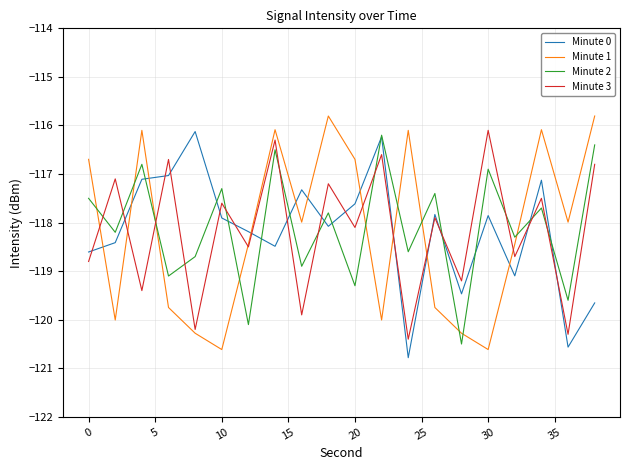

True or false: Minute 1 and Minute 2 intersect in this chart.

True